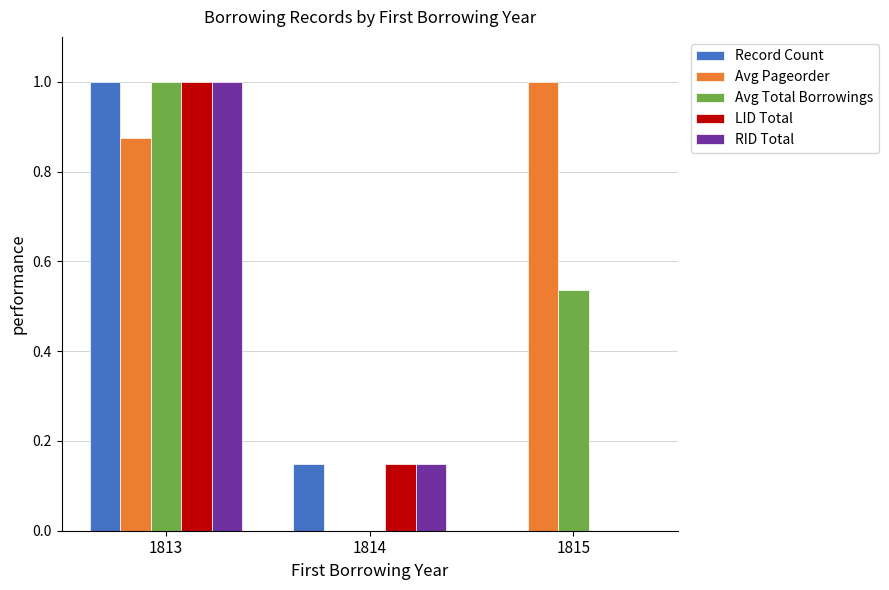

What is the sum of all Record Count values?

1.1